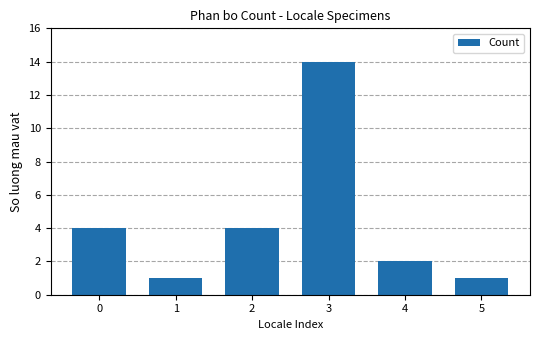

True or false: the data shows 1 at 1.

True